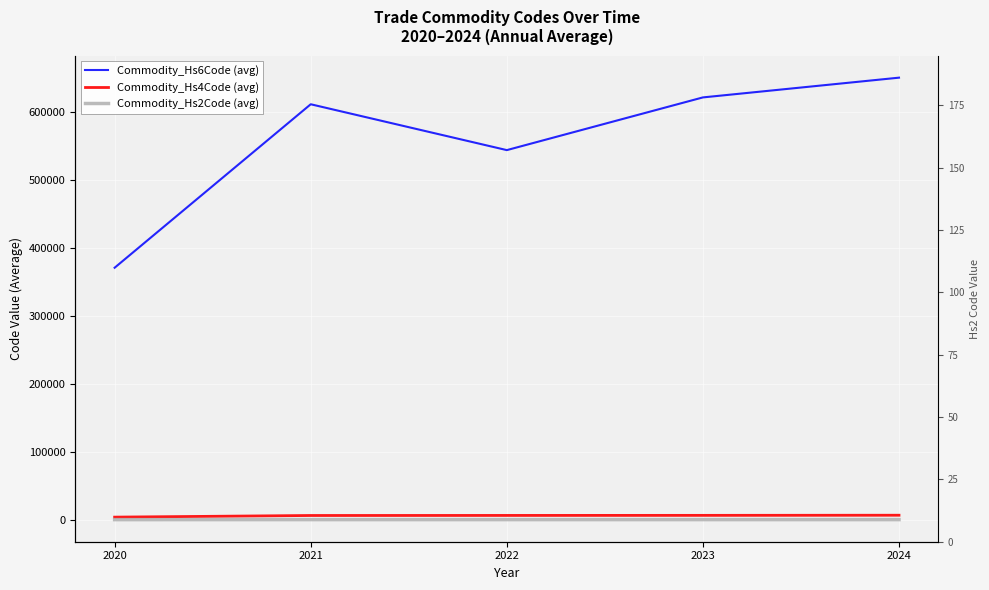

True or false: Commodity_Hs2Code (avg) has more than 1 interior local peaks.

False